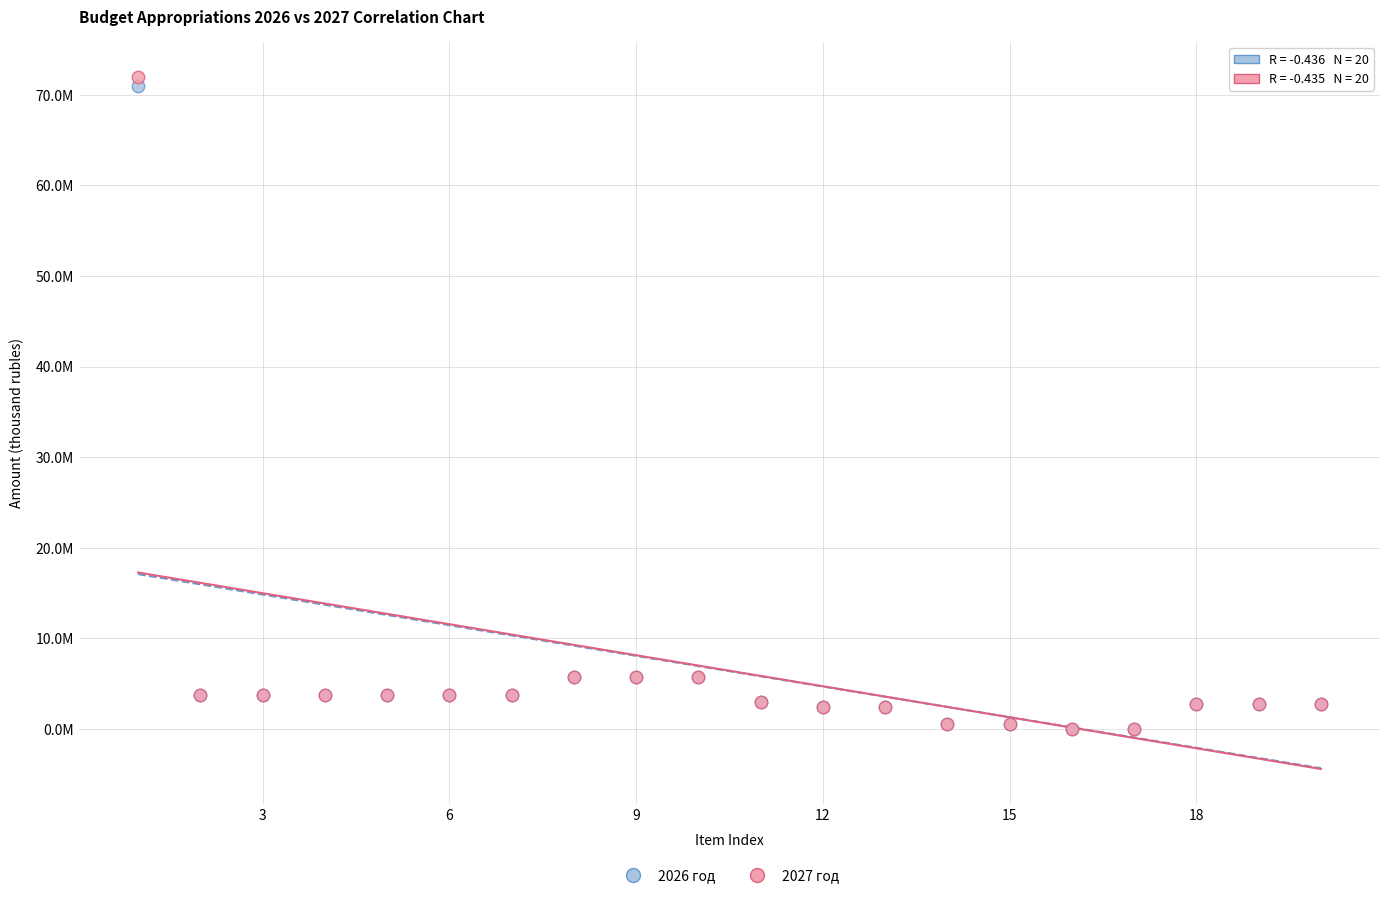

What are all the series names shown in the legend?

2026 год, 2027 год